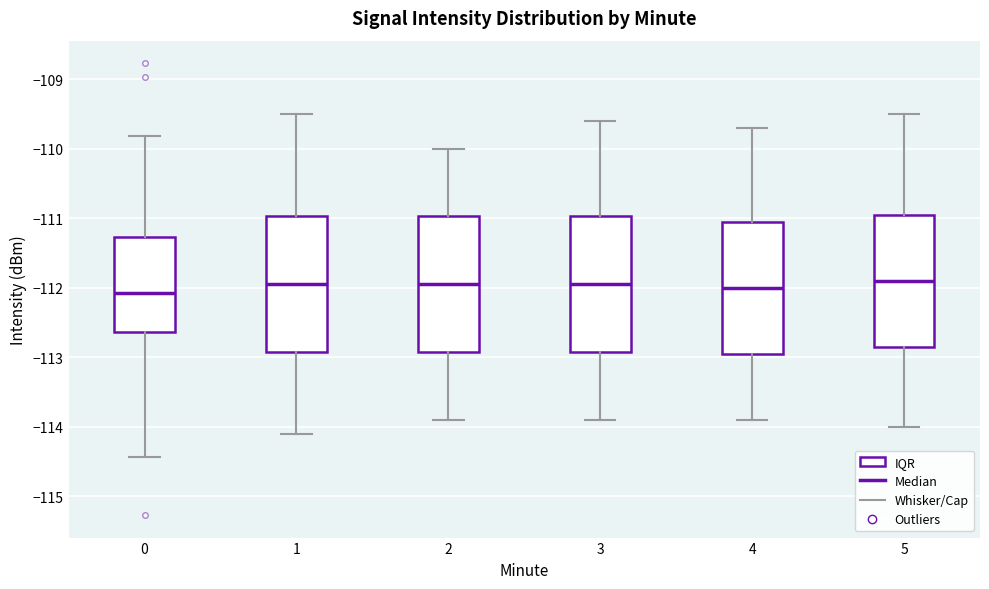

Reading left to right, read every box against the y-axis: the position of its median line, the range the box covers, and the ends of its whiskers. The values are not printed on the chart, so give them approximately, as read against the axis.

0: median -112.1, box -112.6 to -111.3, whiskers -114.4 to -109.8
1: median -111.9, box -112.9 to -111.0, whiskers -114.1 to -109.5
2: median -111.9, box -112.9 to -111.0, whiskers -113.9 to -110.0
3: median -111.9, box -112.9 to -111.0, whiskers -113.9 to -109.6
4: median -112.0, box -112.9 to -111.0, whiskers -113.9 to -109.7
5: median -111.9, box -112.8 to -110.9, whiskers -114.0 to -109.5